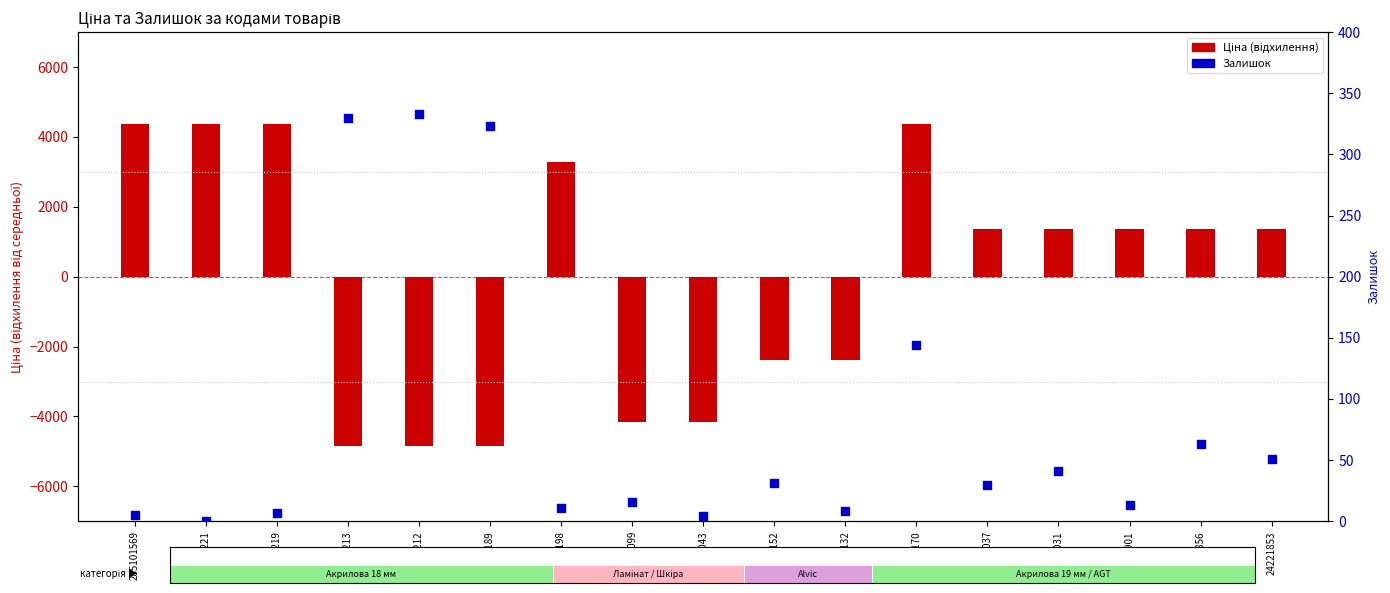

What is the ratio of the value at 24221901 to the value at 272992170?

0.1